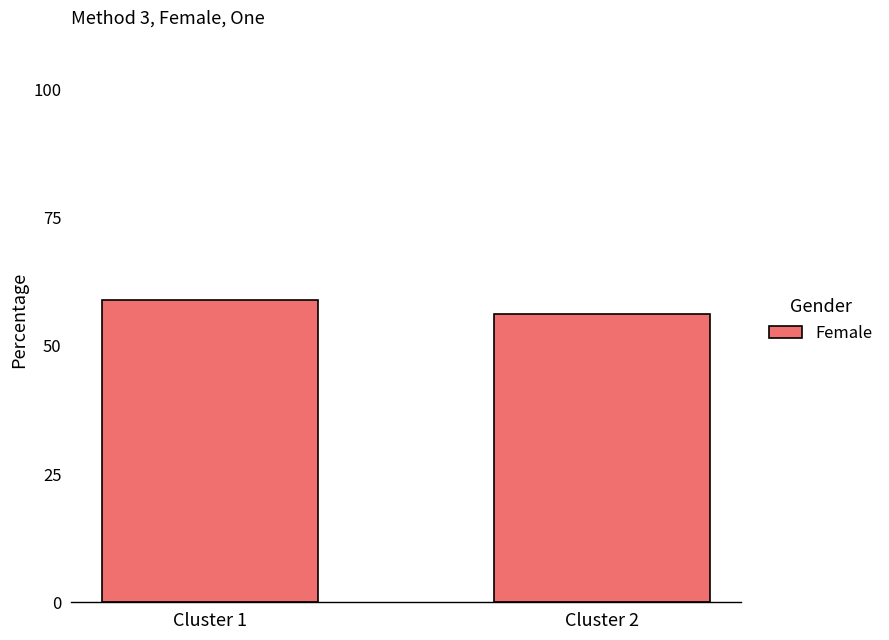

Which has a higher value, Cluster 1 or Cluster 2?

Cluster 1